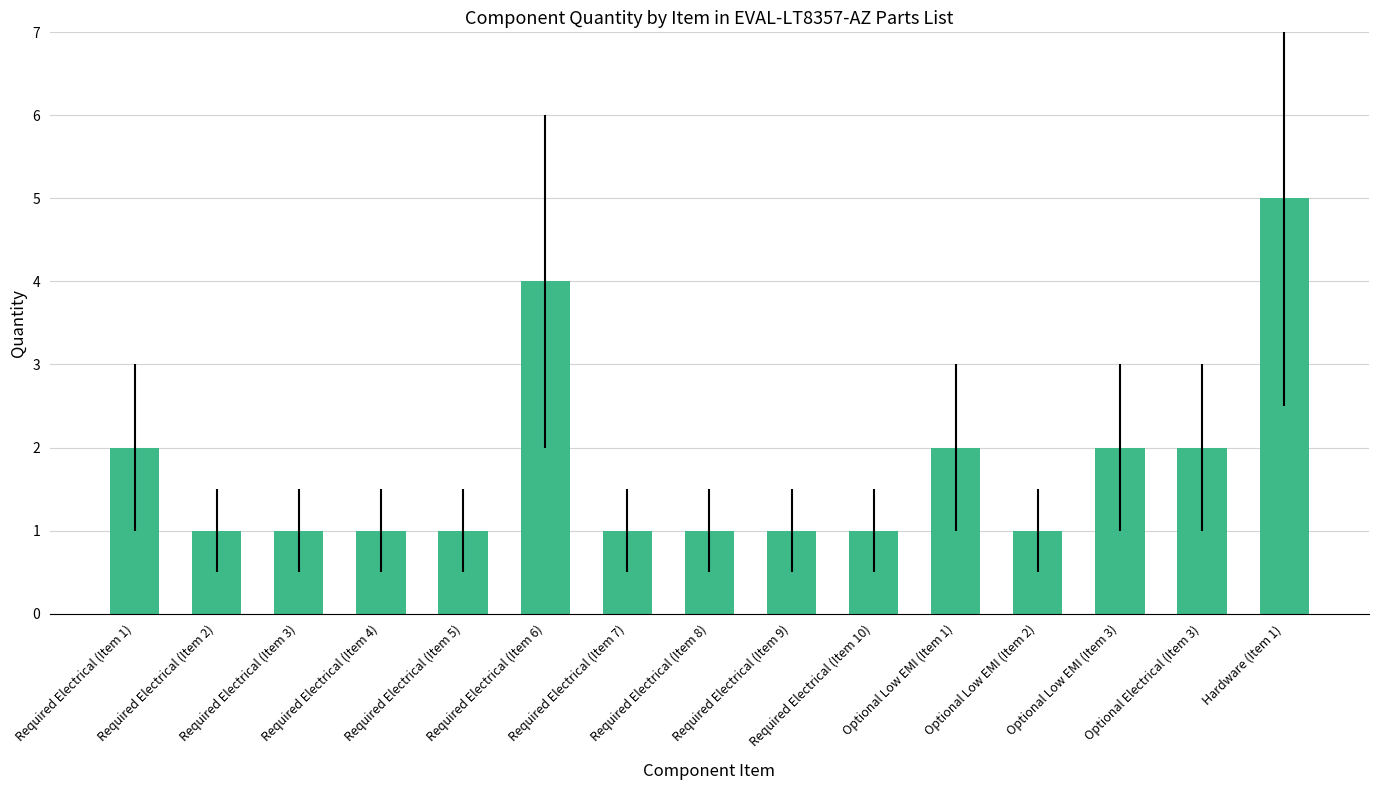

The value at Optional Low EMI (Item 1) is 1. True or false?

False